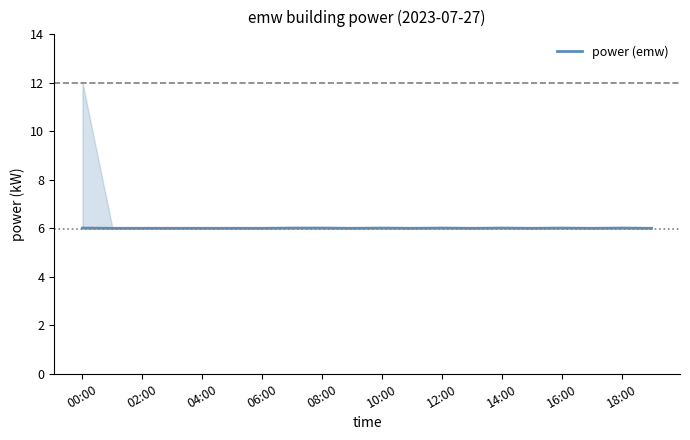

What is the lowest value of the power (emw) series?

6.0